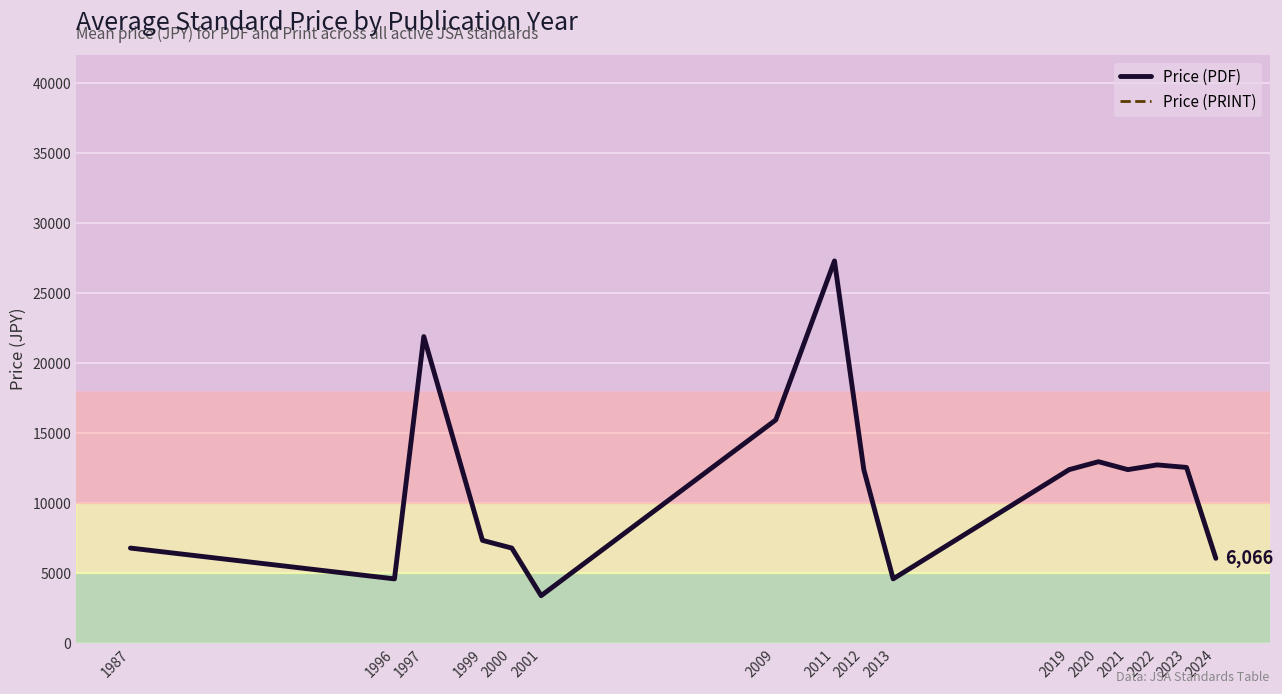

Where is the first local maximum for Price (PDF)?

1997